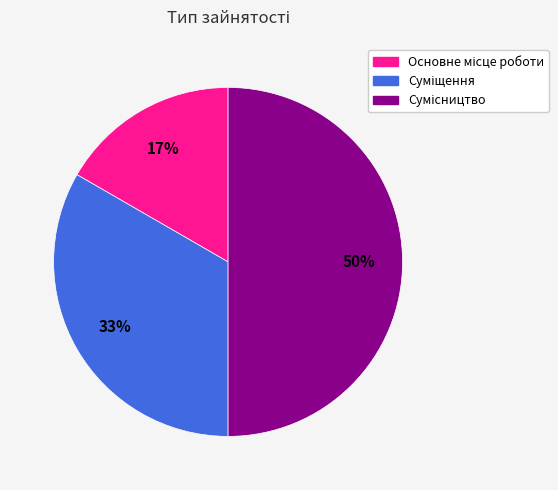

To the nearest percent, what is the difference between the largest and smallest slice percentages?

33%